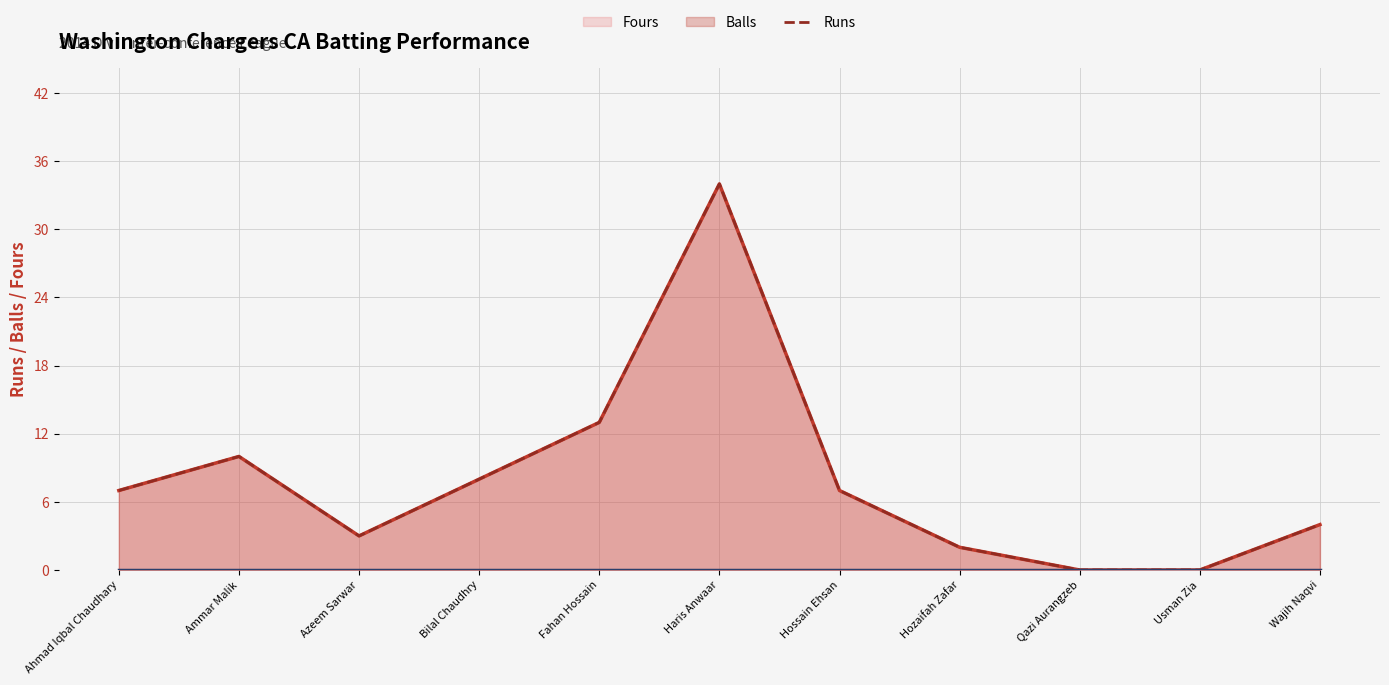

Is the value of Runs (line) at Ahmad Iqbal Chaudhary greater than the value of Balls at Azeem Sarwar?

Yes